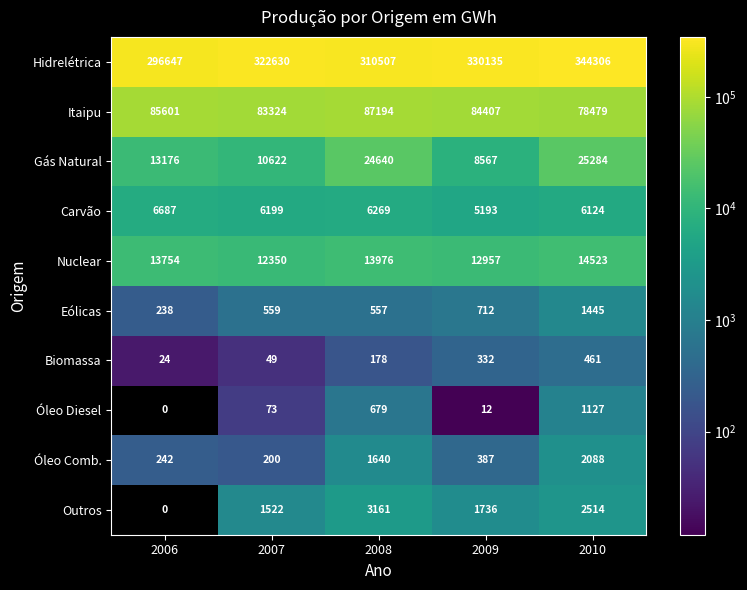

Which series has the largest total across all categories?

Hidrelétrica